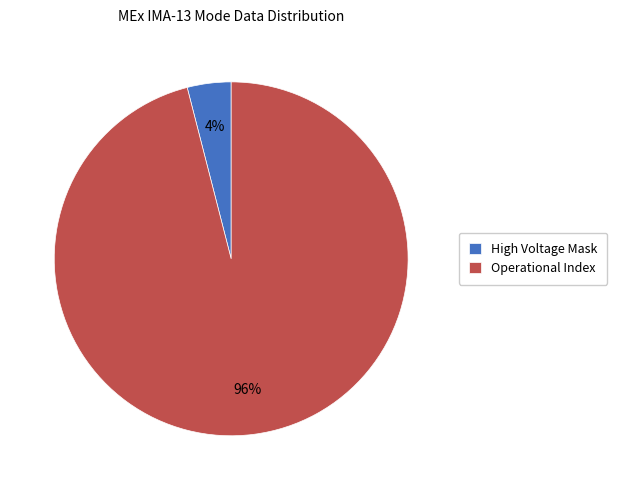

Is Operational Index the majority of the pie?

Yes